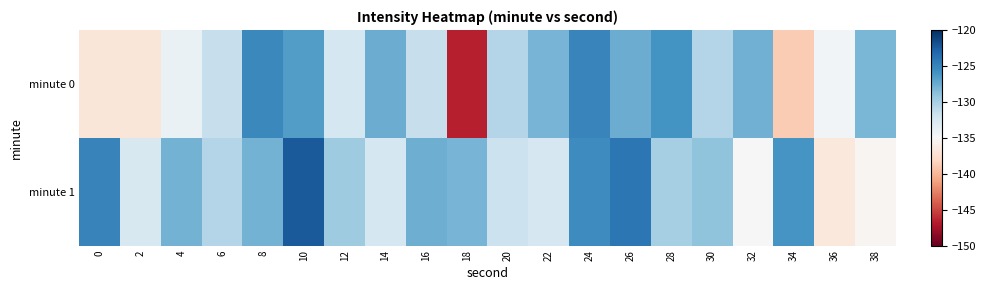

What is the minimum value shown in the chart?

-146.7